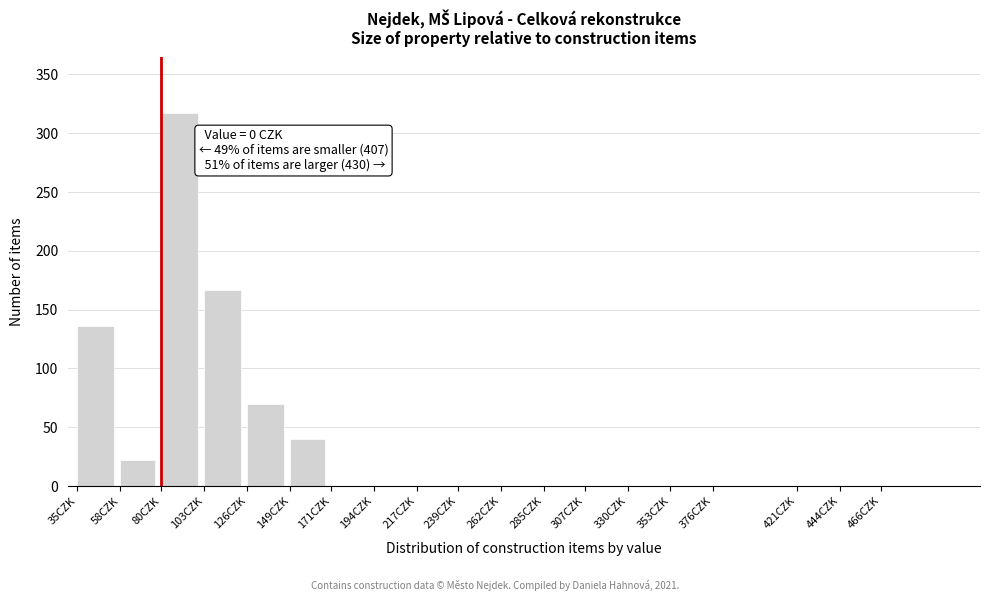

Reading left to right, transcribe all the data shown in this chart.

35CZK=136	58CZK=22	80CZK=317	103CZK=167	126CZK=70	149CZK=40	171CZK=0	194CZK=0	217CZK=0	239CZK=0	262CZK=0	285CZK=0	307CZK=0	330CZK=0	353CZK=0	376CZK=0	421CZK=0	444CZK=0	466CZK=0